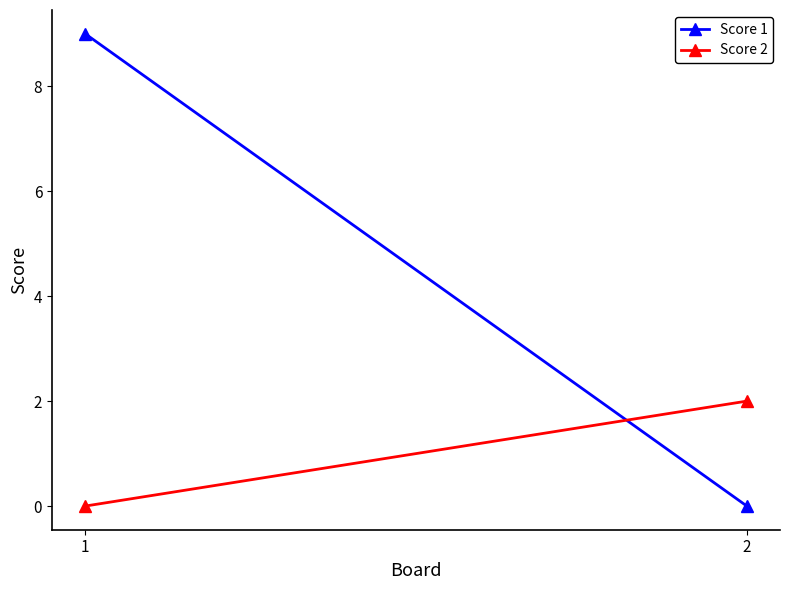

Which series has the largest total across all categories?

Score 1